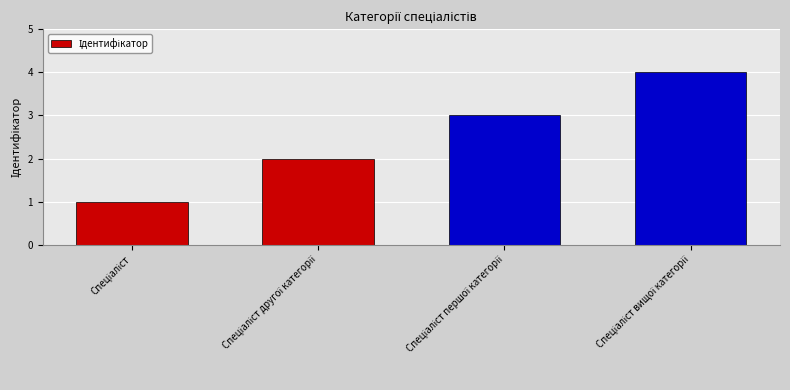

What is the greatest value displayed?

4